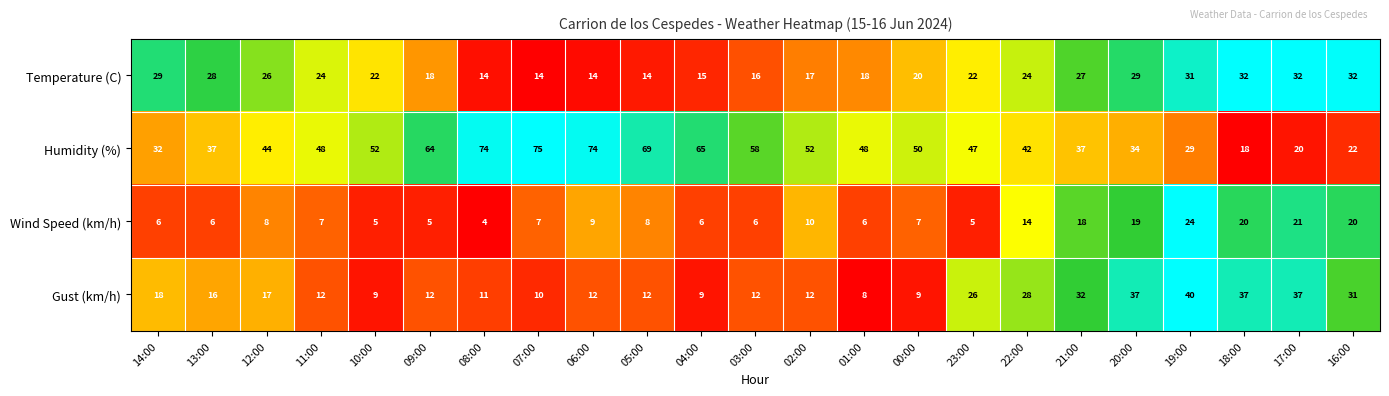

What is the difference between the second highest and second lowest values in the Humidity (%) series?

54